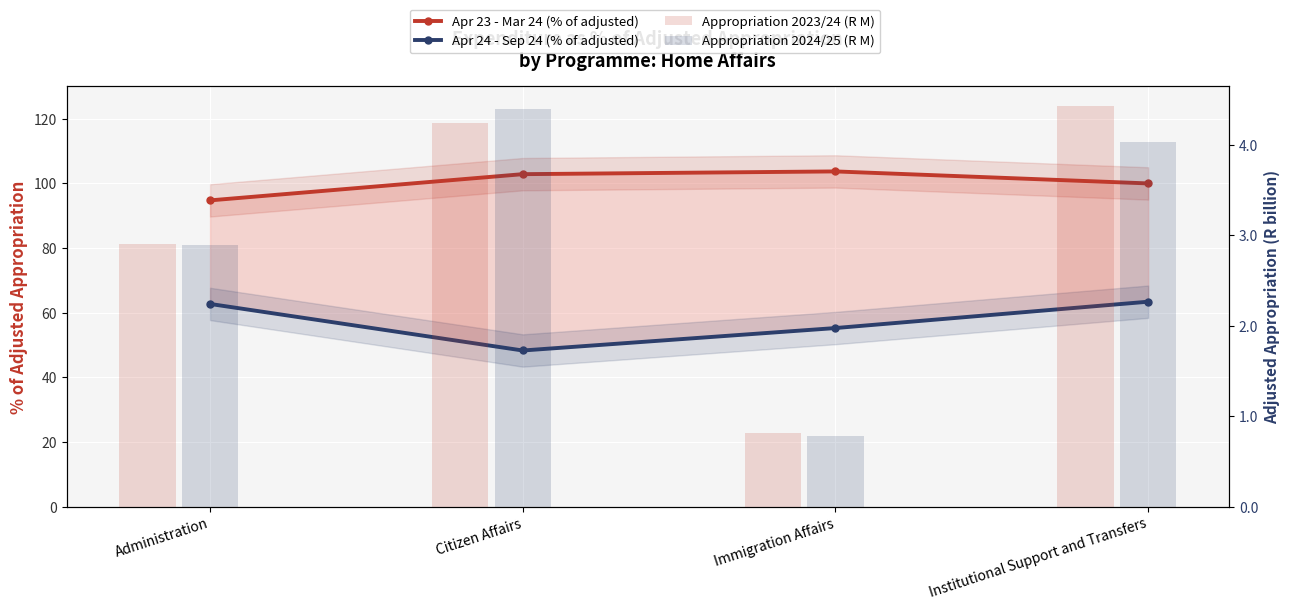

Which series has the largest total across all categories?

Apr 23 - Mar 24 (% of adjusted)